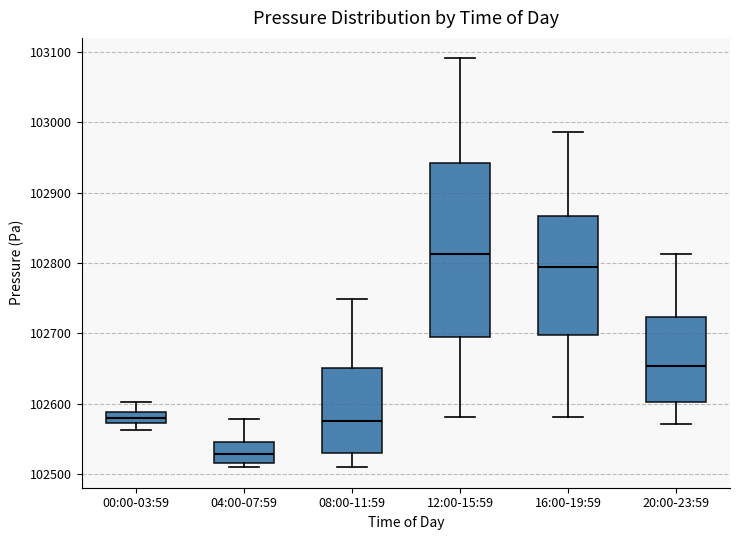

Where does the median line of the box for 08:00-11:59 sit on the y-axis? The values are not printed on the chart, so give them approximately, as read against the axis.

102580